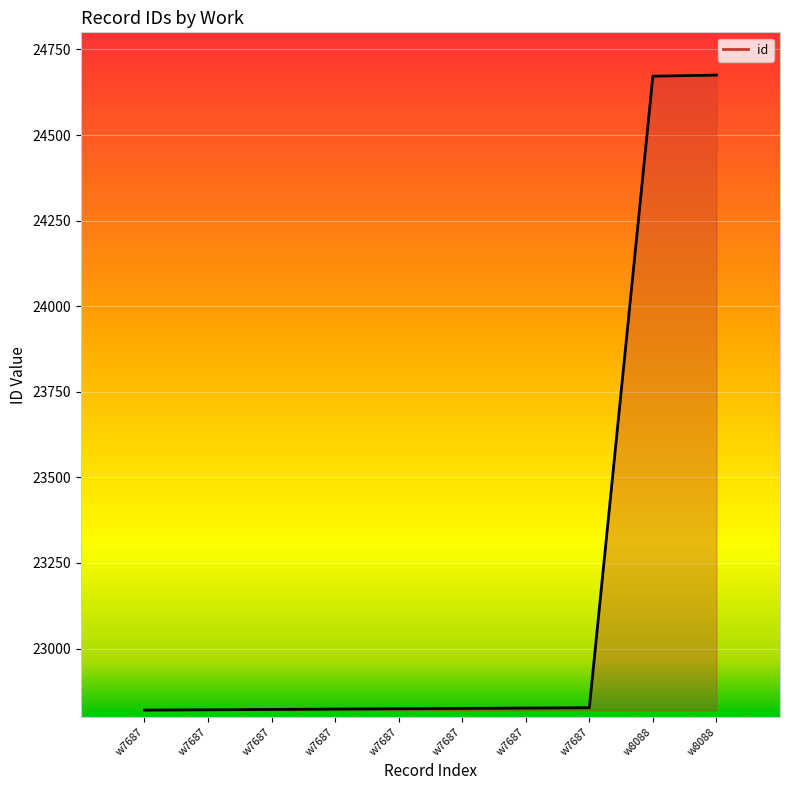

List the labels in order of value, smallest first.

w7687, w7687, w7687, w7687, w7687, w7687, w7687, w7687, w8088, w8088